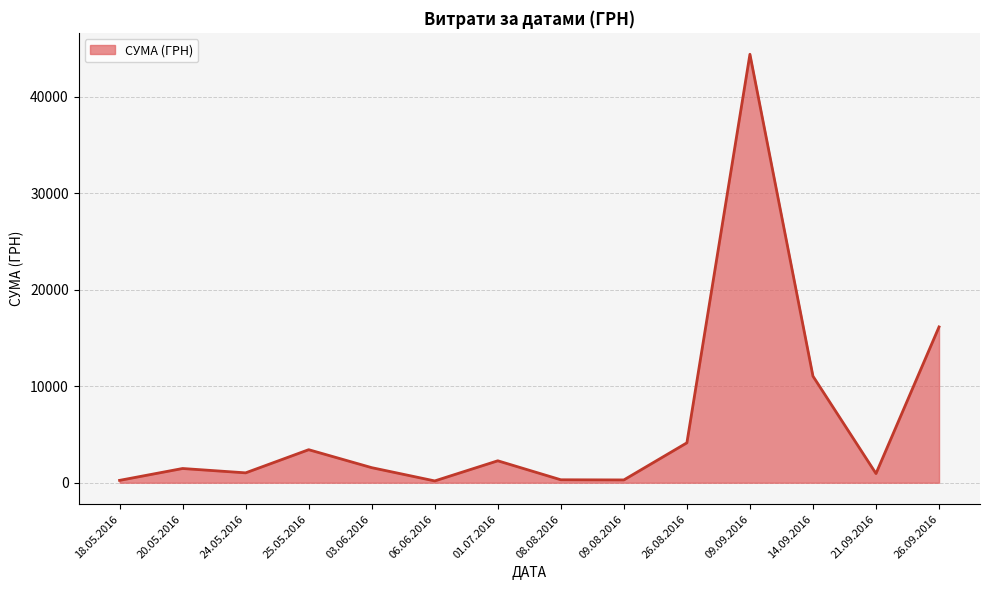

At which category does the data reach its first local valley?

24.05.2016